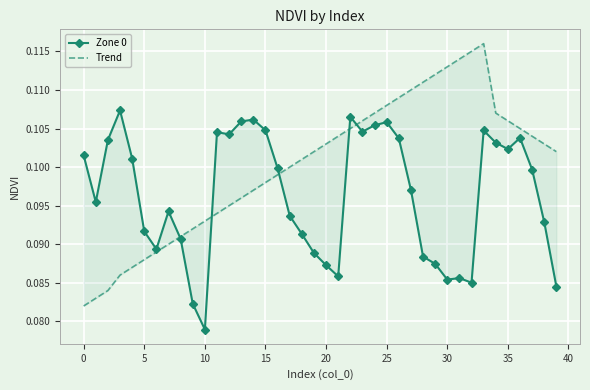

True or false: Zone 0 has more than 2 interior local peaks.

True